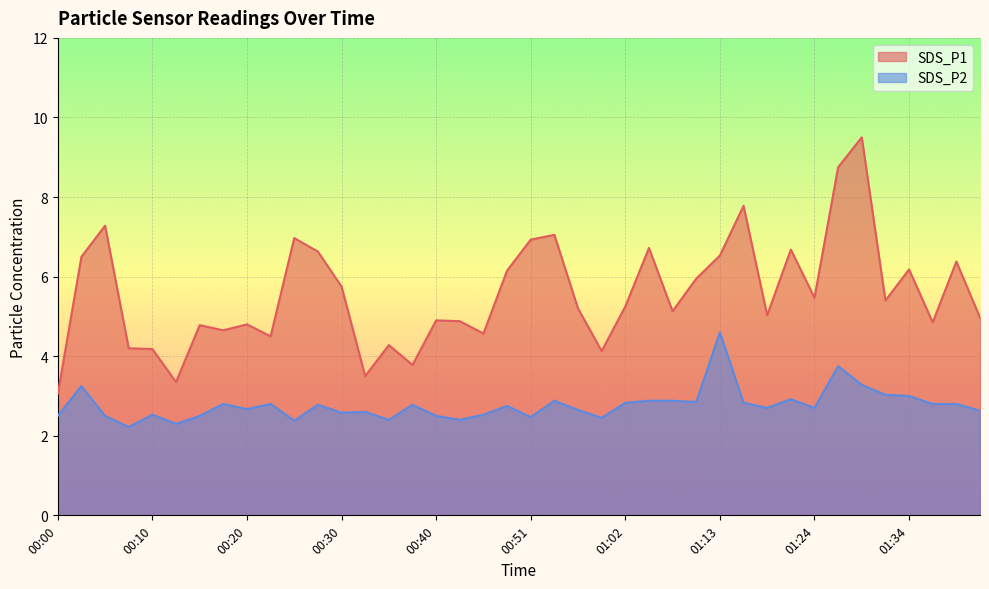

How many lines are shown in the chart?

2